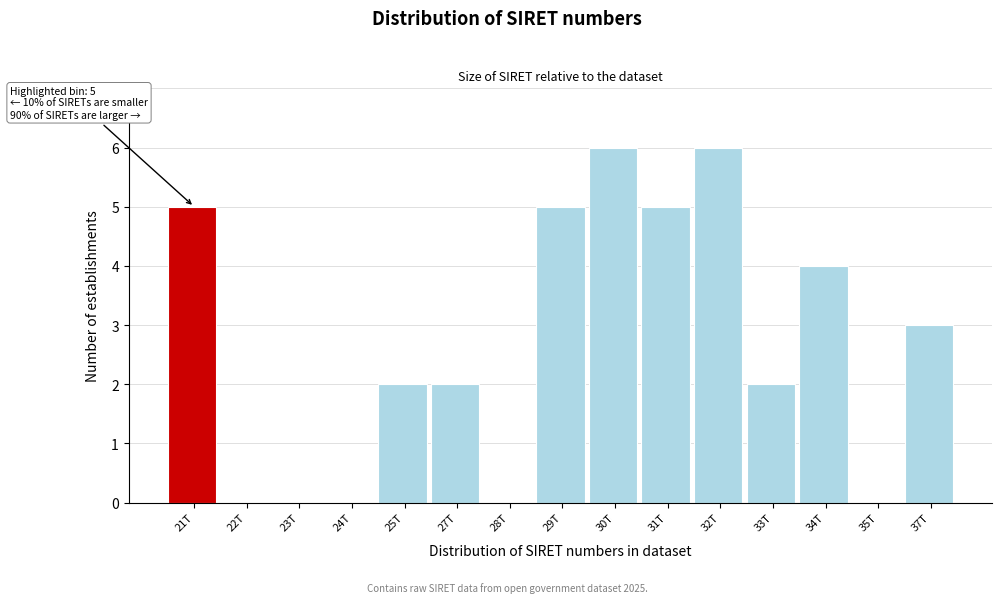

Reading left to right, extract all data points from this chart.

21T=5	22T=0	23T=0	24T=0	25T=2	27T=2	28T=0	29T=5	30T=6	31T=5	32T=6	33T=2	34T=4	35T=0	37T=3